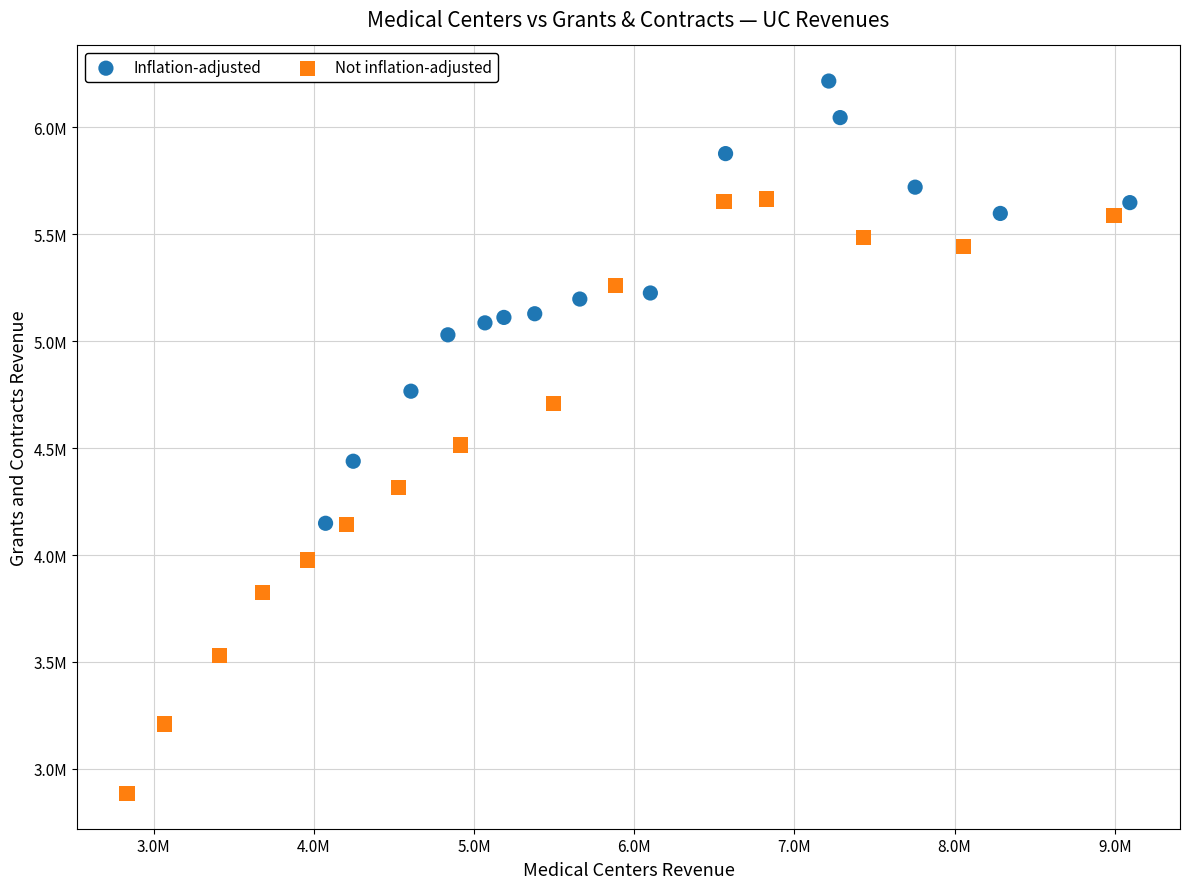

What are all the series names shown in the legend?

Inflation-adjusted, Not inflation-adjusted